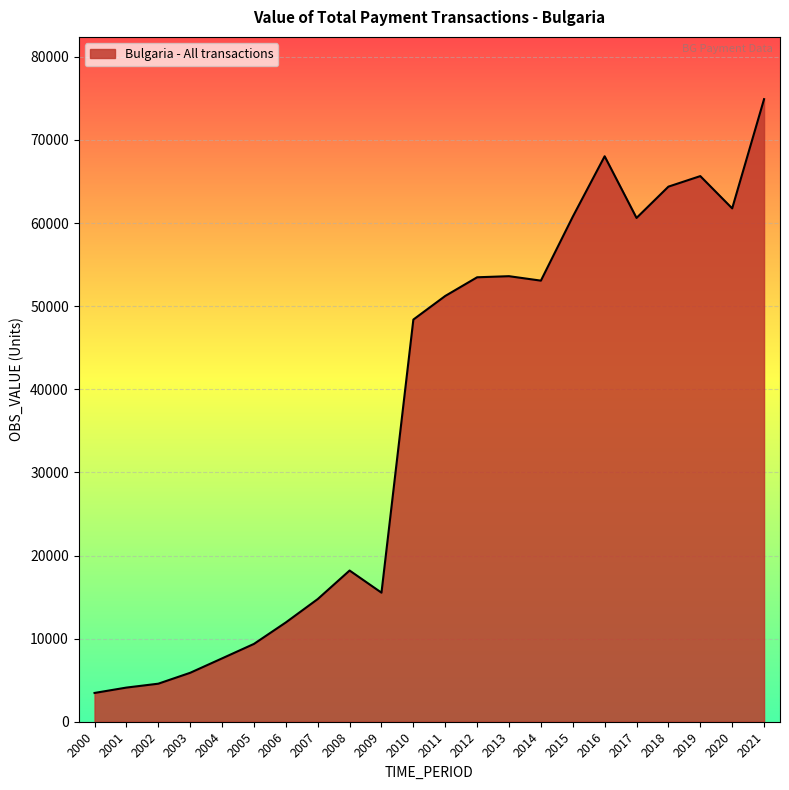

Where is the data nearest to the value 39186?

2010